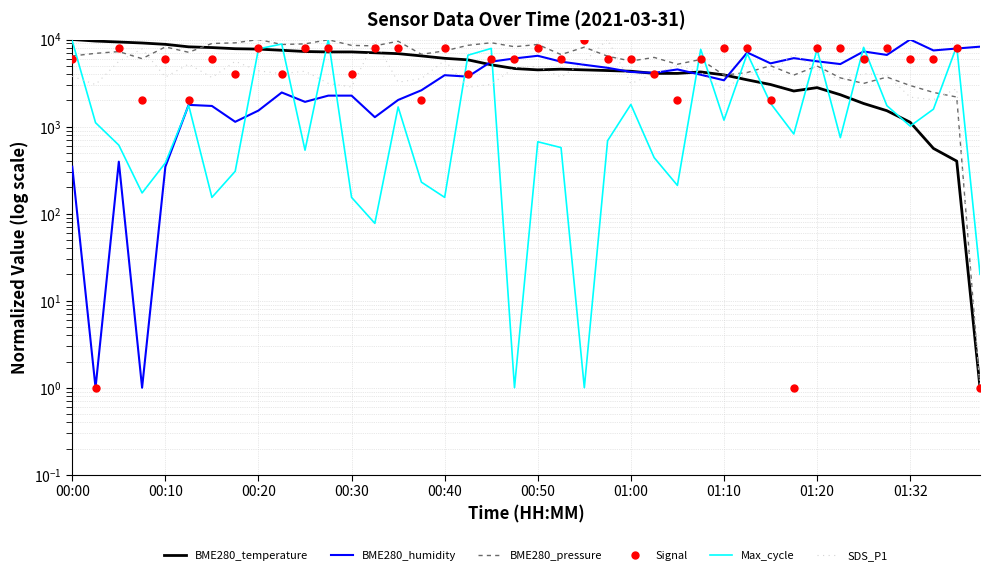

What is the value of the Signal point at the 31st from the left?

2000.8